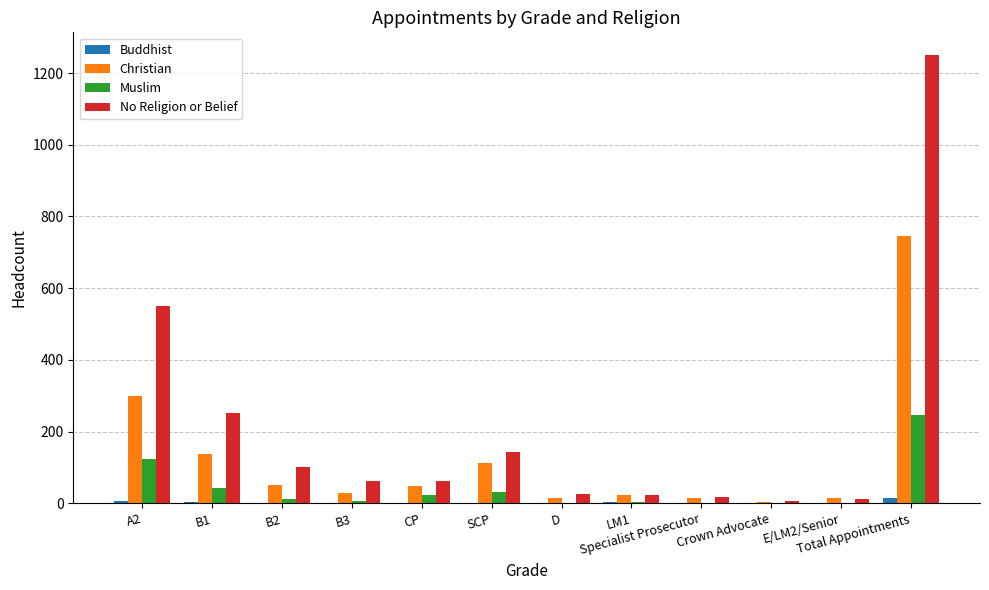

The value of Buddhist at Crown Advocate is 0. True or false?

True